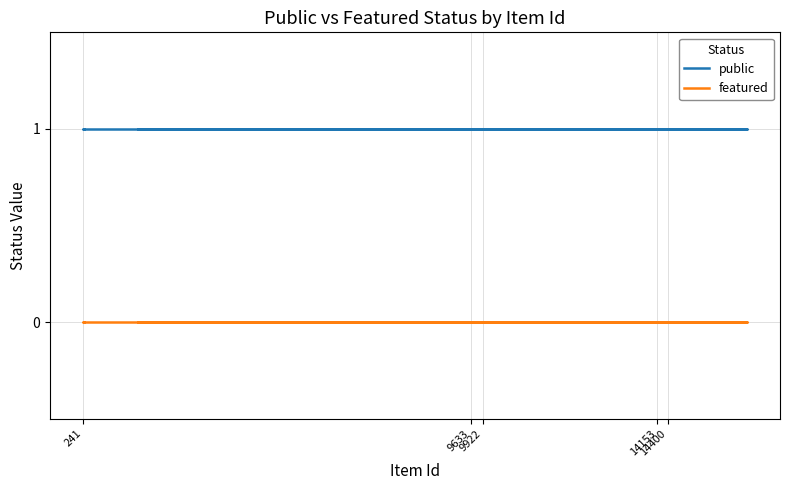

How many categories are shown in the chart?

25